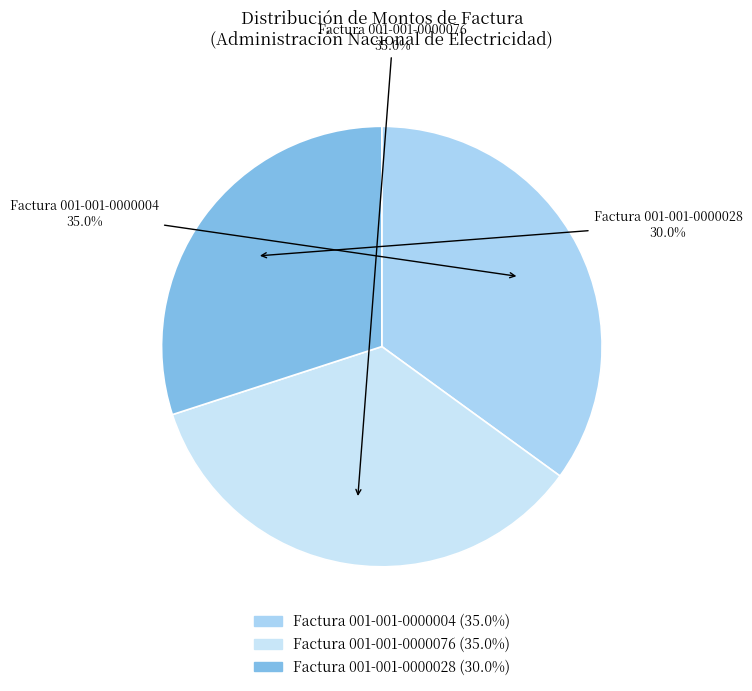

How many segments does this pie chart have?

3